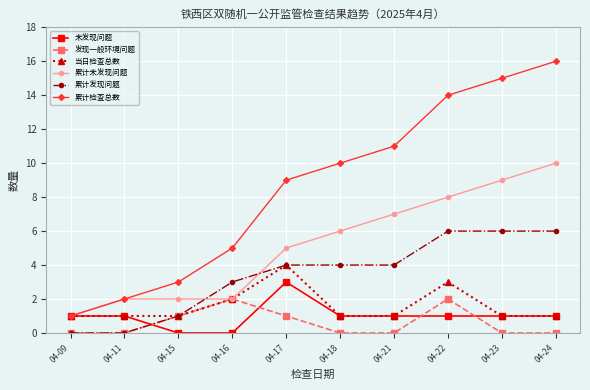

What is the approximate value of 发现一般环境问题 at 04-17?

1